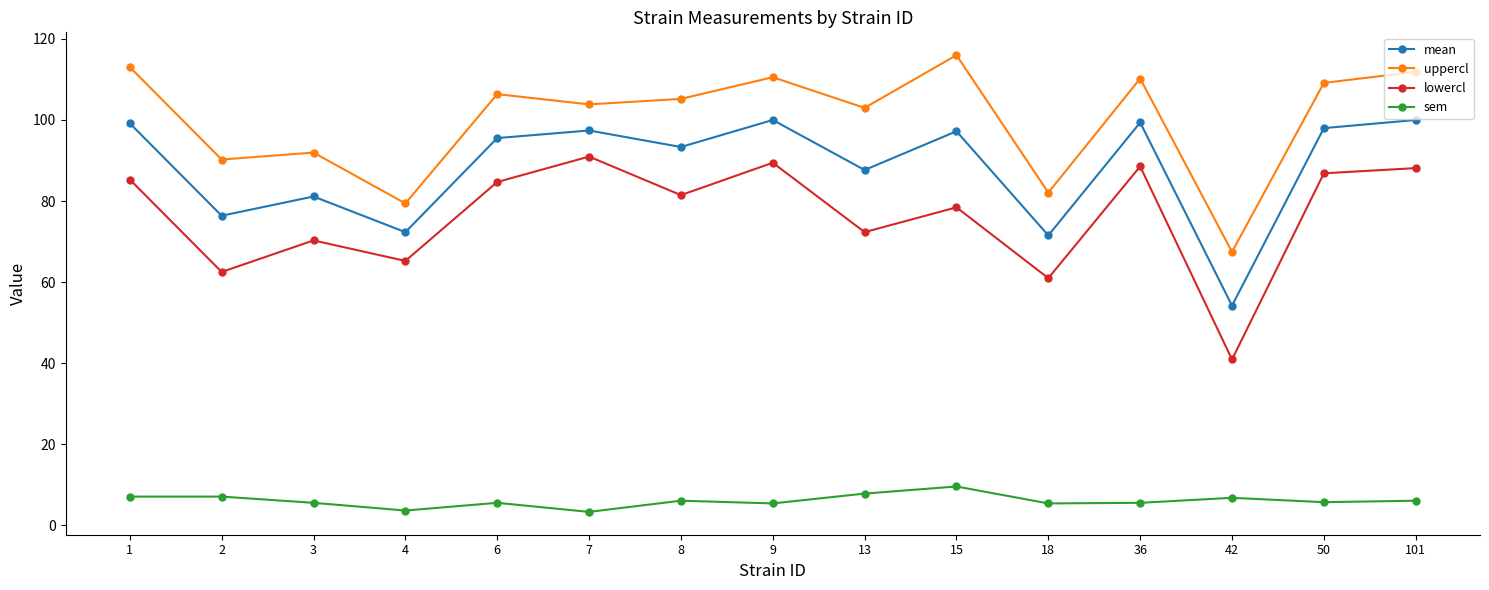

At which label does sem reach its peak?

15